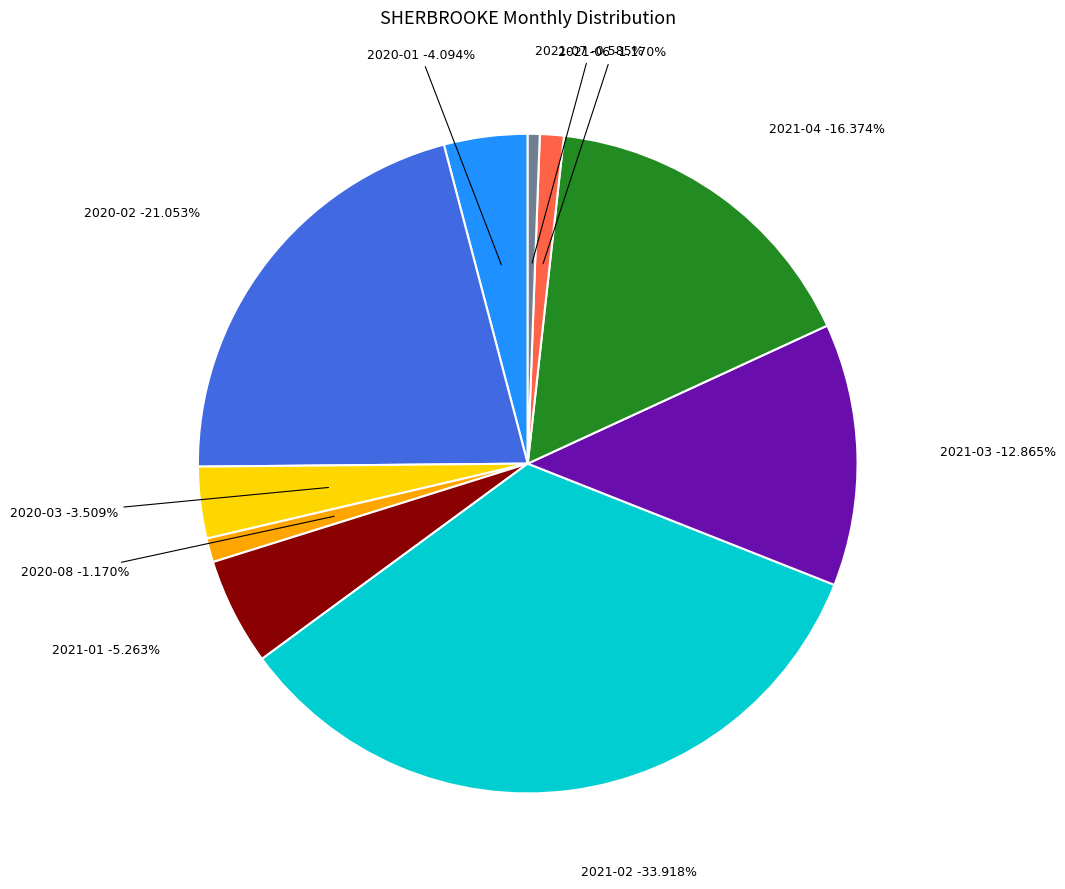

How many segments does this pie chart have?

10